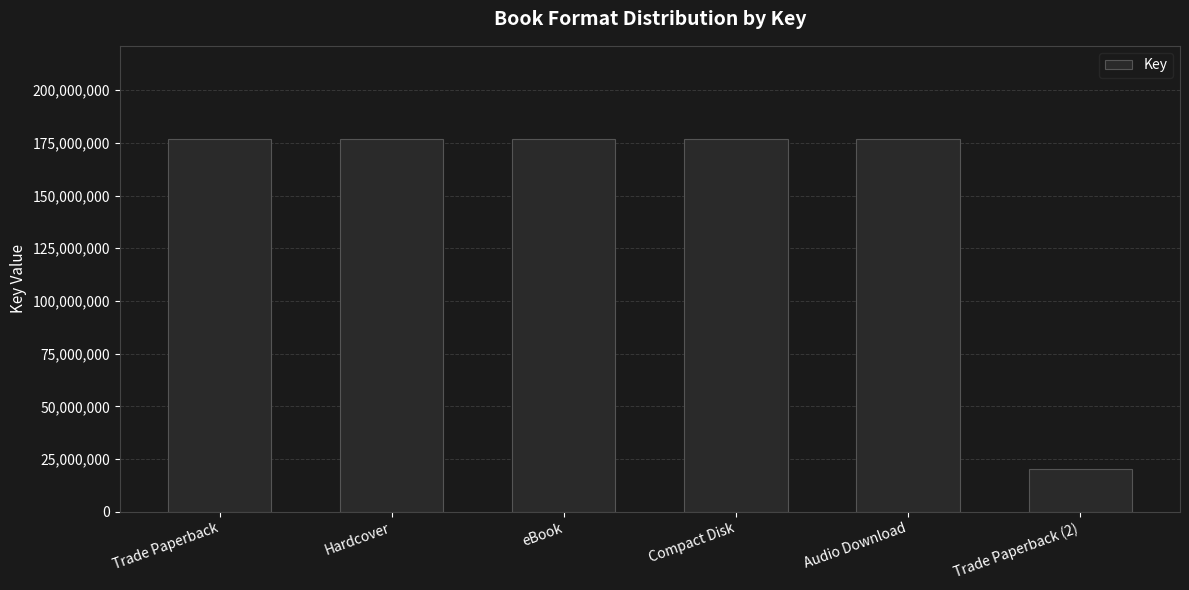

Count the number of categories in the chart.

6